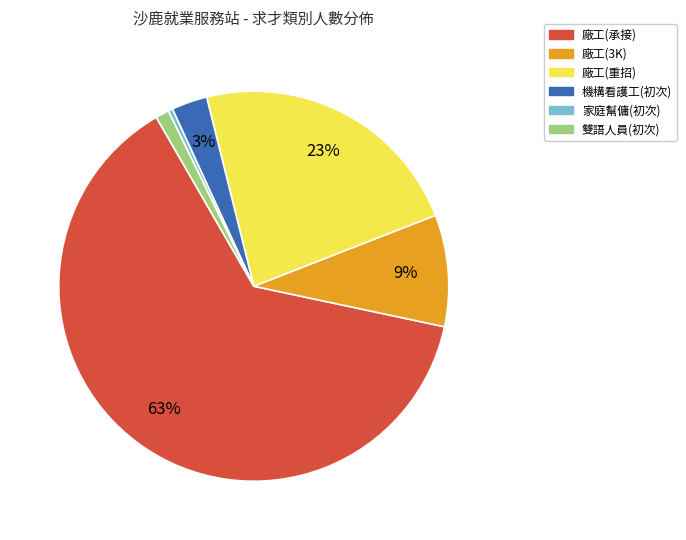

Is there a majority slice in this chart?

Yes